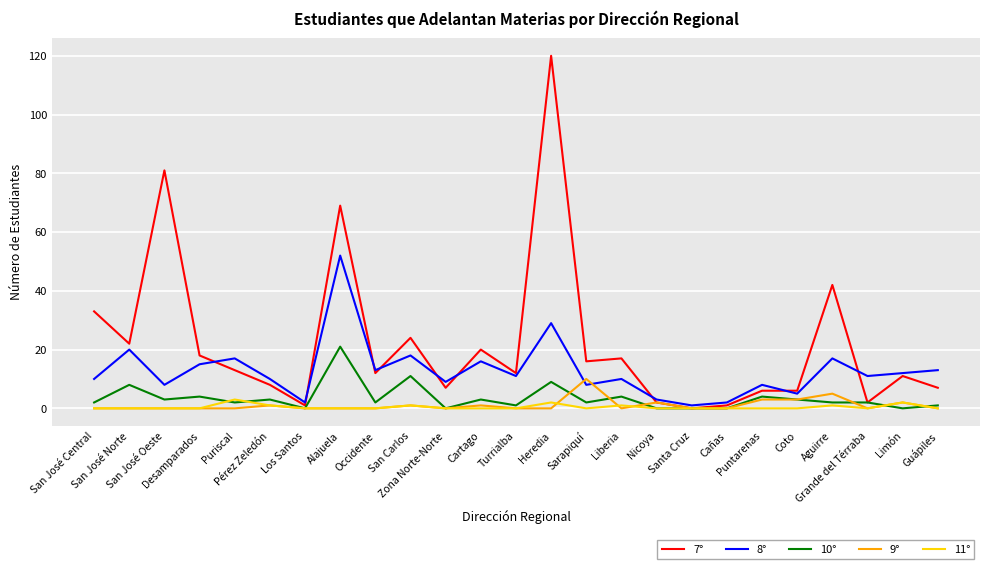

What is the maximum value shown in the chart?

120